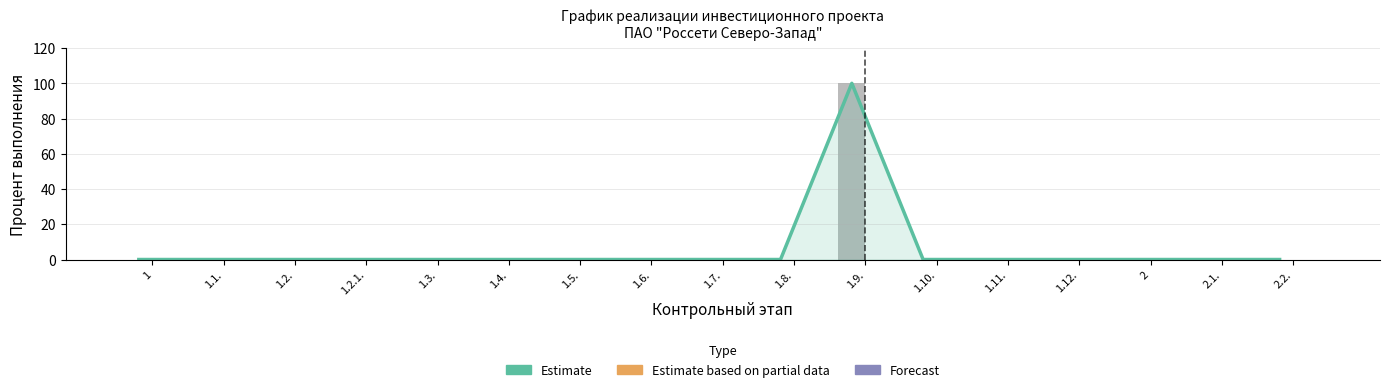

At which label is Процент исполнения (за весь период) closest to 50?

1